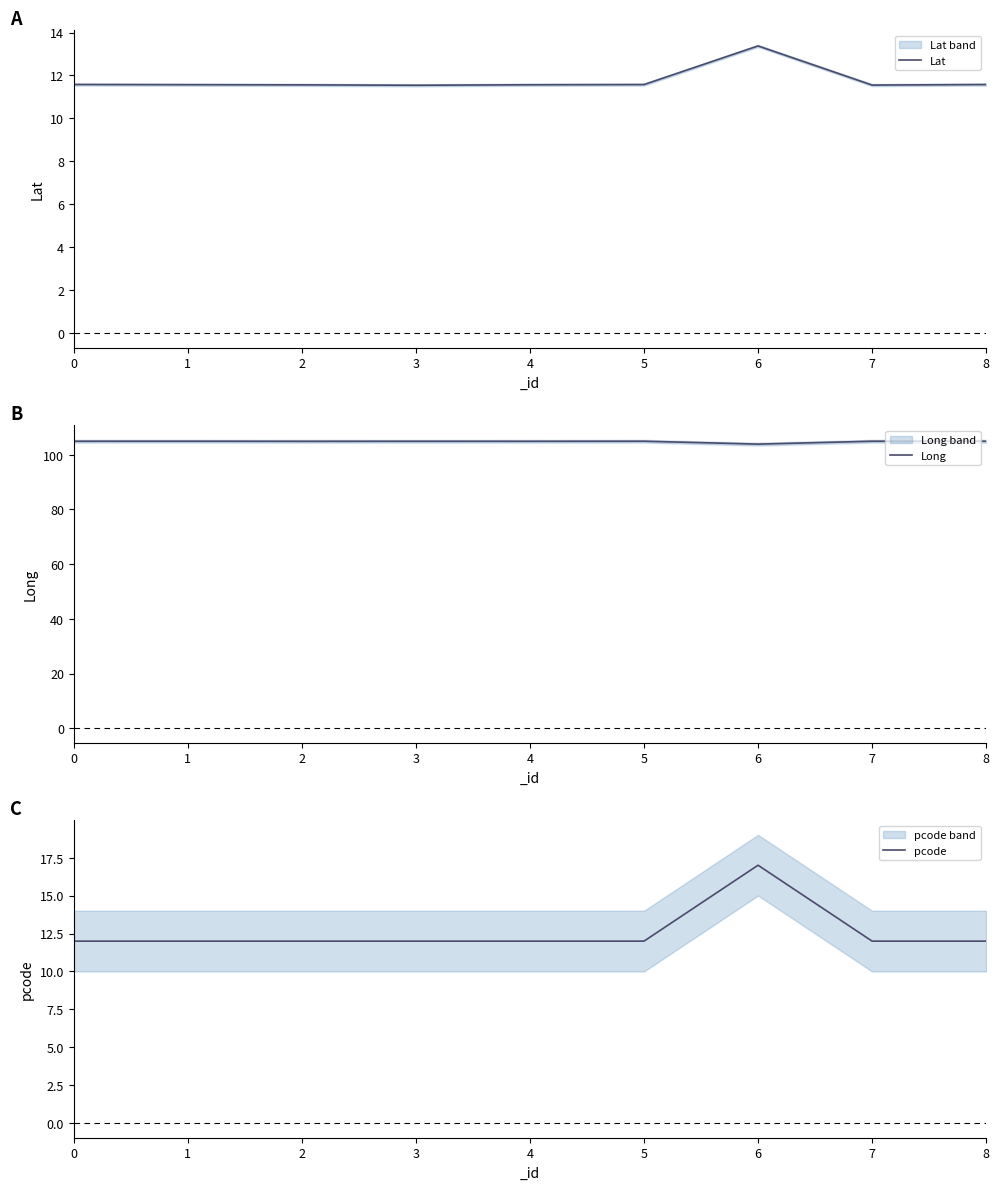

Reading left to right, what are all the values shown in this chart?

Lat: 11.6	11.6	11.6	11.5	11.6	11.6	13.4	11.6	11.6
Long: 104.9	104.9	104.9	104.9	104.9	104.9	103.9	104.9	104.9
pcode: 12.0	12.0	12.0	12.0	12.0	12.0	17.0	12.0	12.0